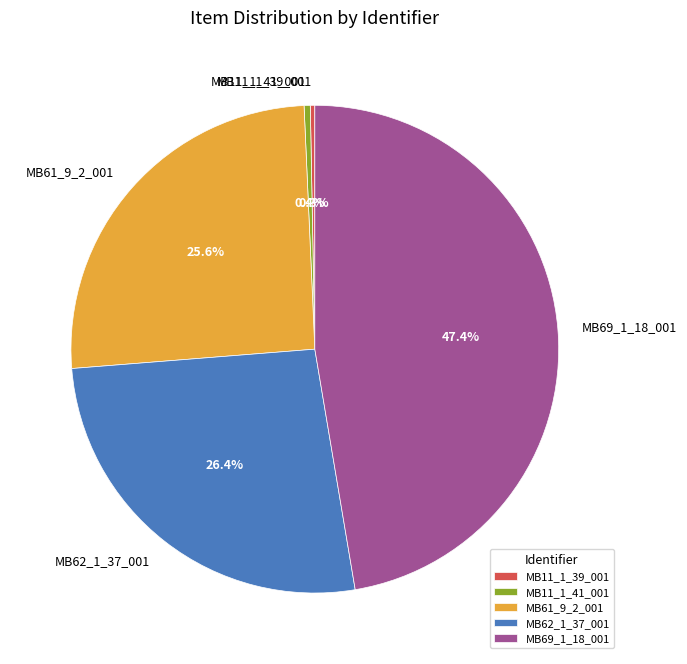

Which slice is the largest?

MB69_1_18_001